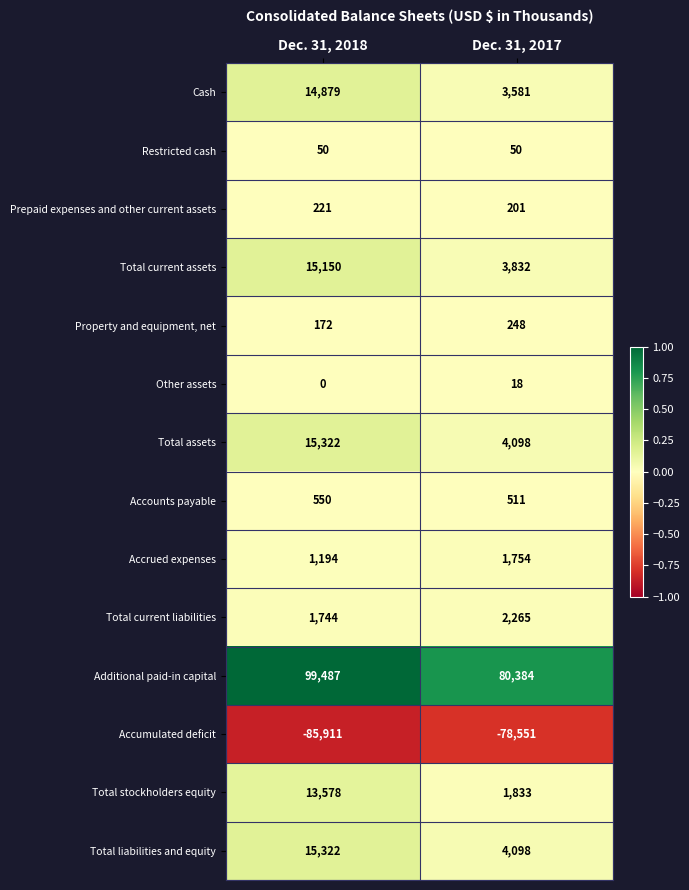

What is the highest value of the Other assets series?

18